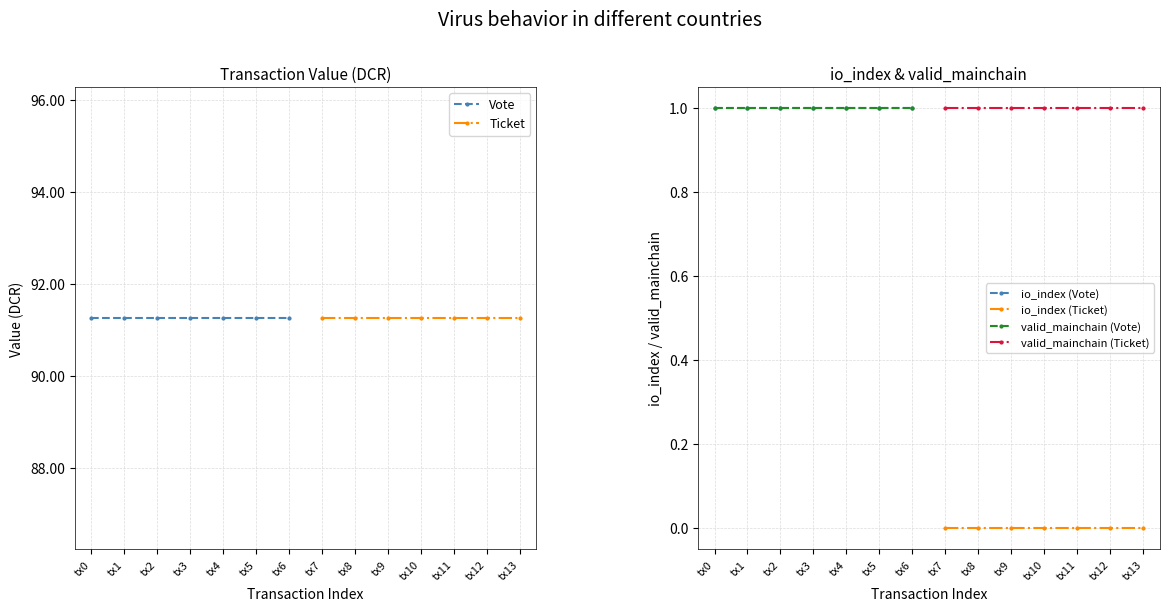

Is it true that valid_mainchain (Ticket) equals 1 at tx12?

True